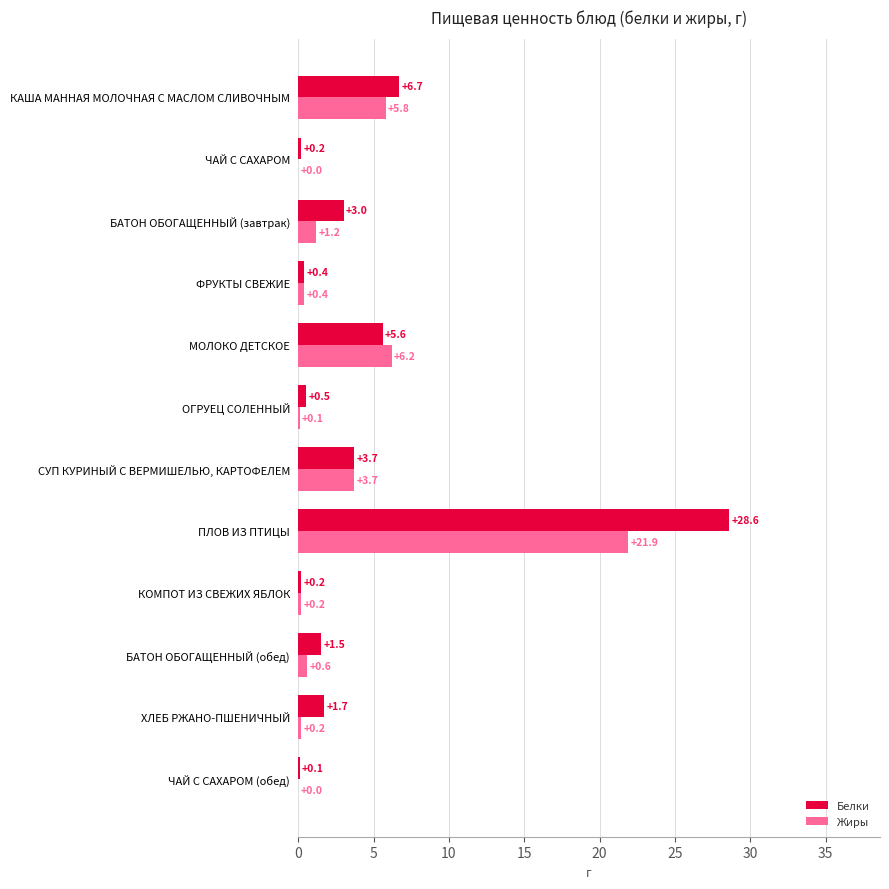

Between КОМПОТ ИЗ СВЕЖИХ ЯБЛОК and ПЛОВ ИЗ ПТИЦЫ, which series saw the biggest shift?

Белки